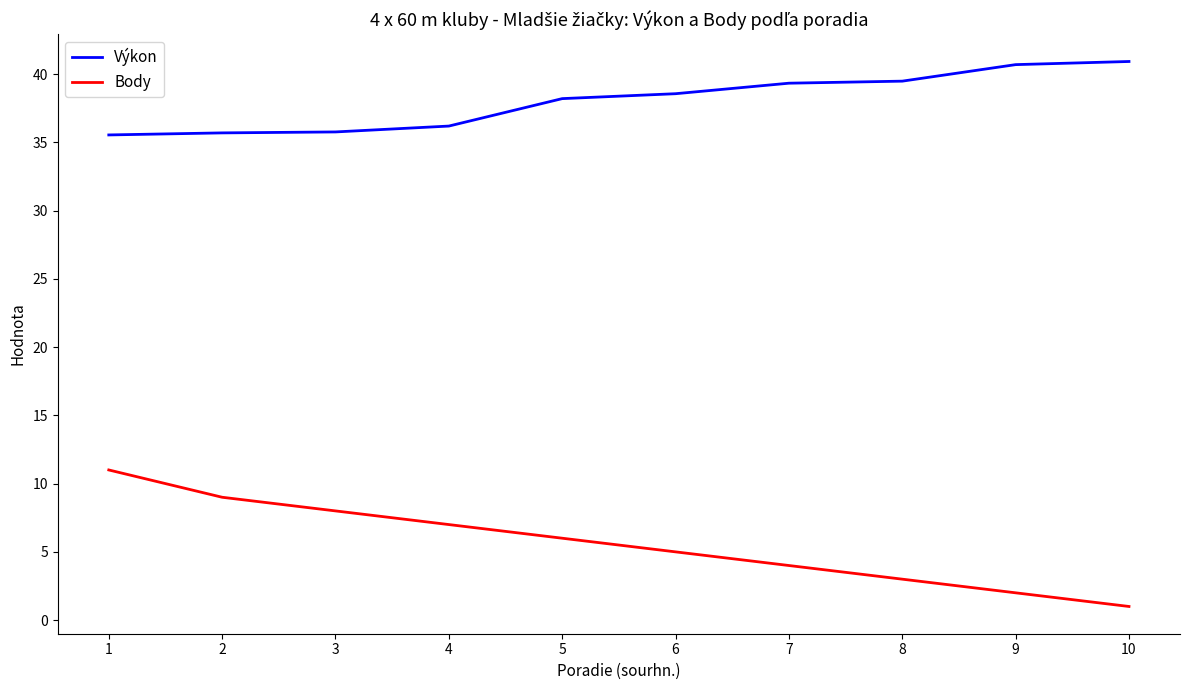

The Výkon series shows 35.8 at 3. True or false?

True